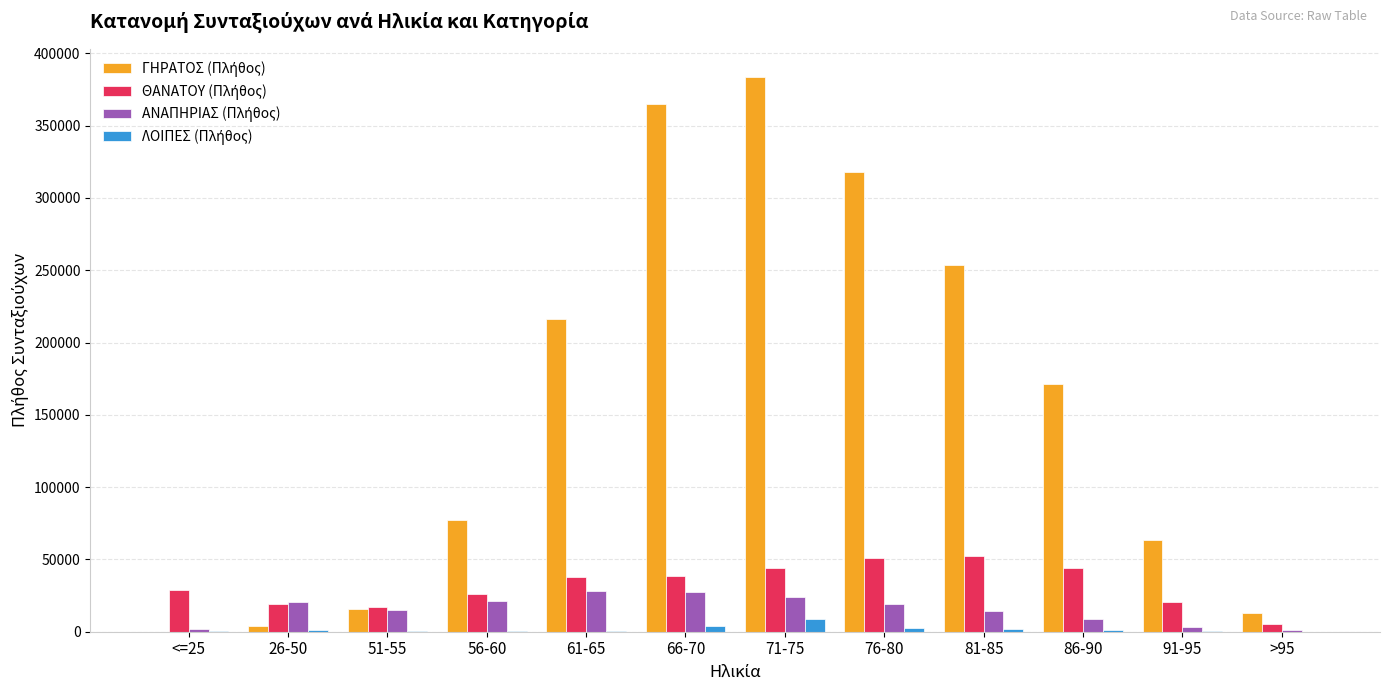

Which category has the highest value across all series?

71-75